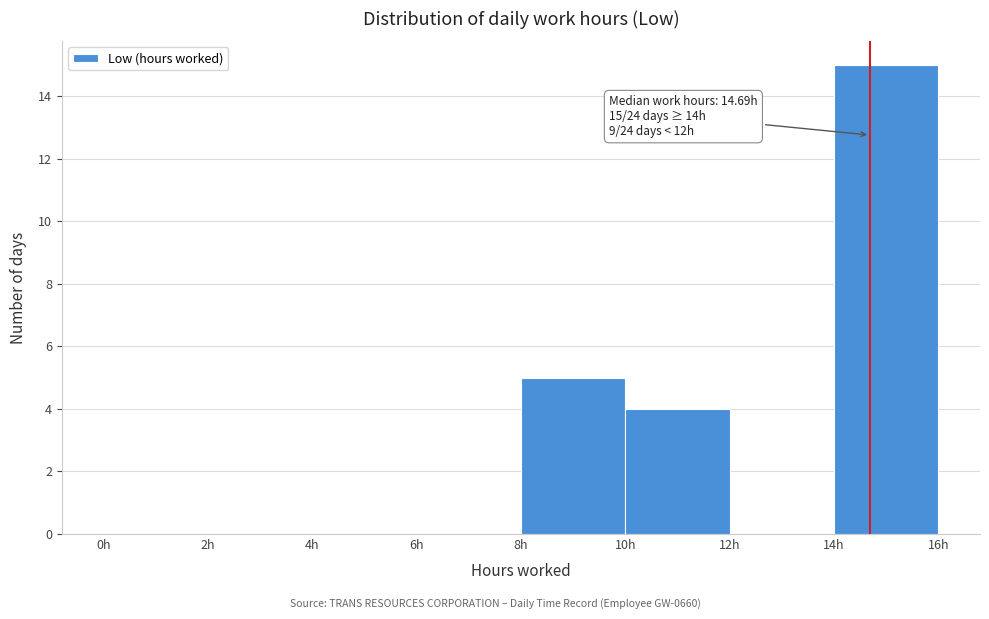

Over which range of the x-axis is the bar tallest?

14 to 16